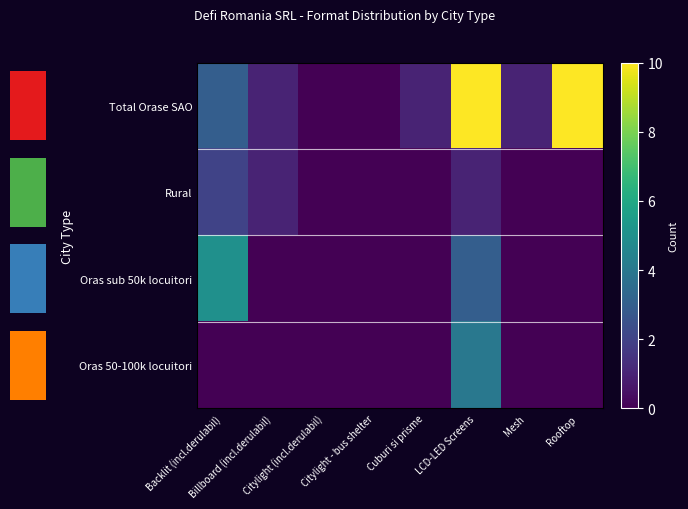

Which series changed the most between Cuburi si prisme and Rooftop?

Total Orase SAO